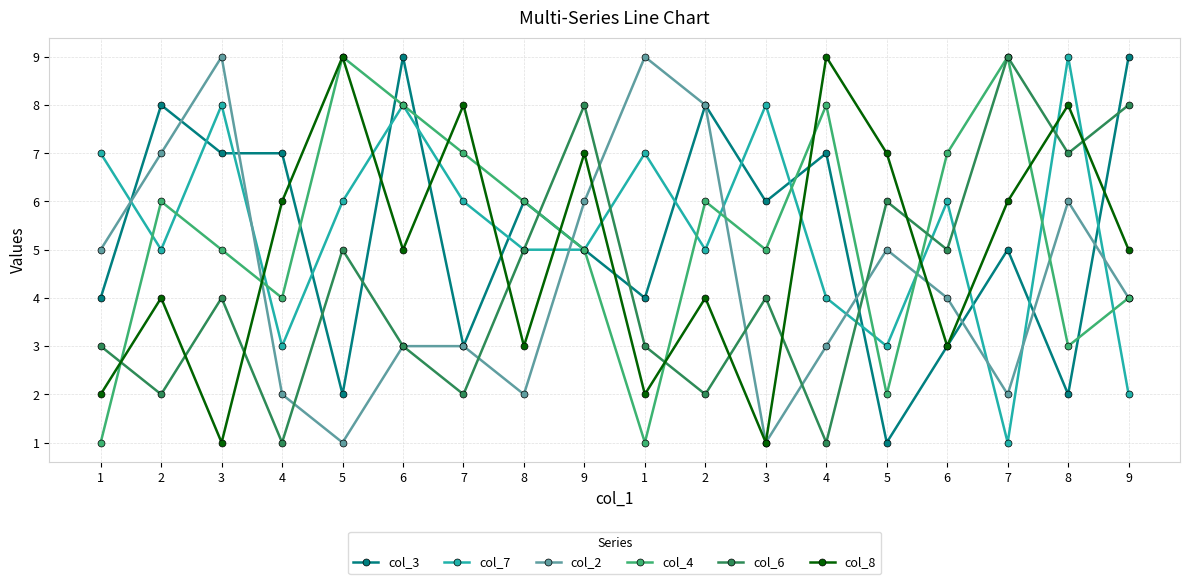

What is the label of the 14th point from the right?

5